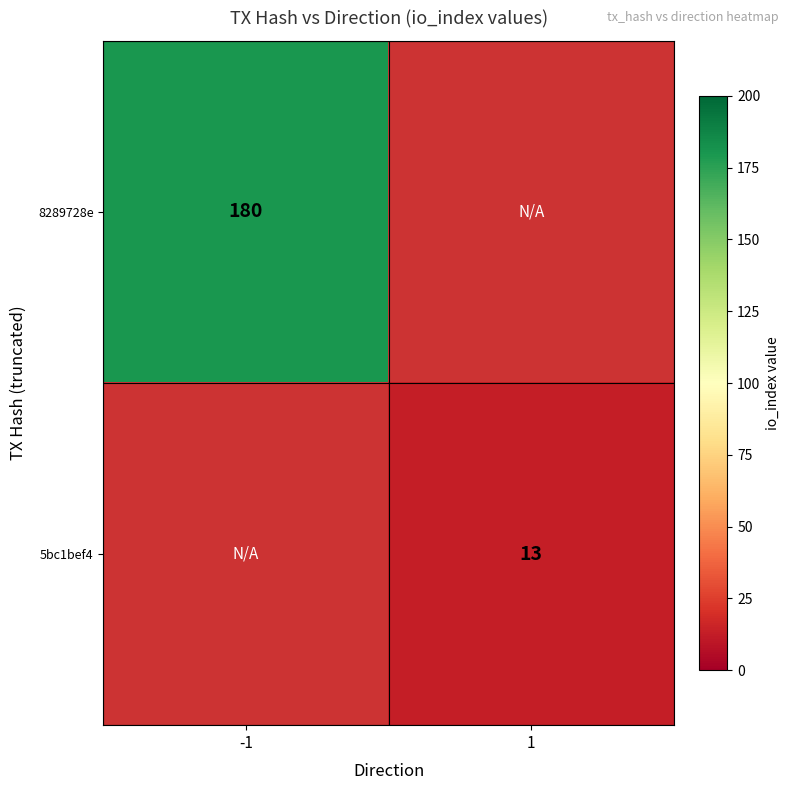

The value of 5bc1bef4 at 1 is 13. True or false?

True